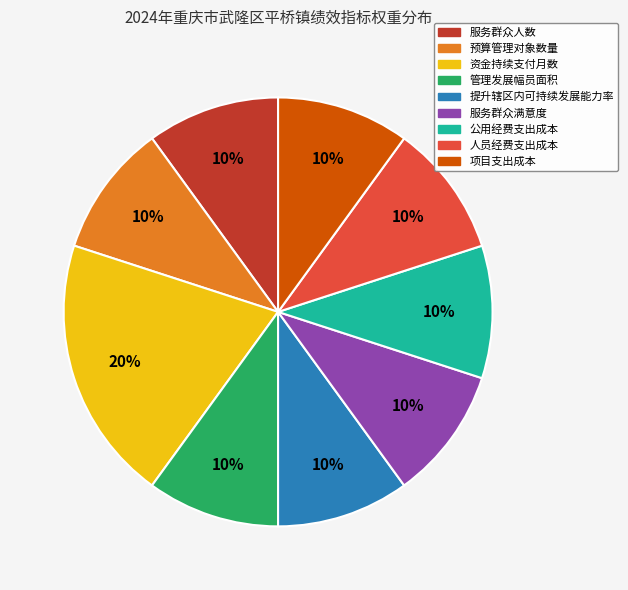

Does 管理发展幅员面积 account for over 50% of the chart?

No